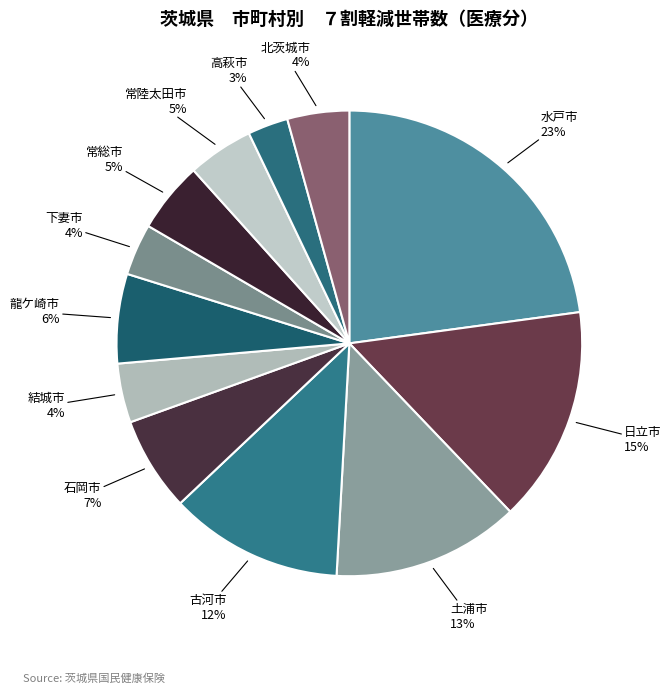

What percentage is the 北茨城市 slice, to the nearest percent?

4%